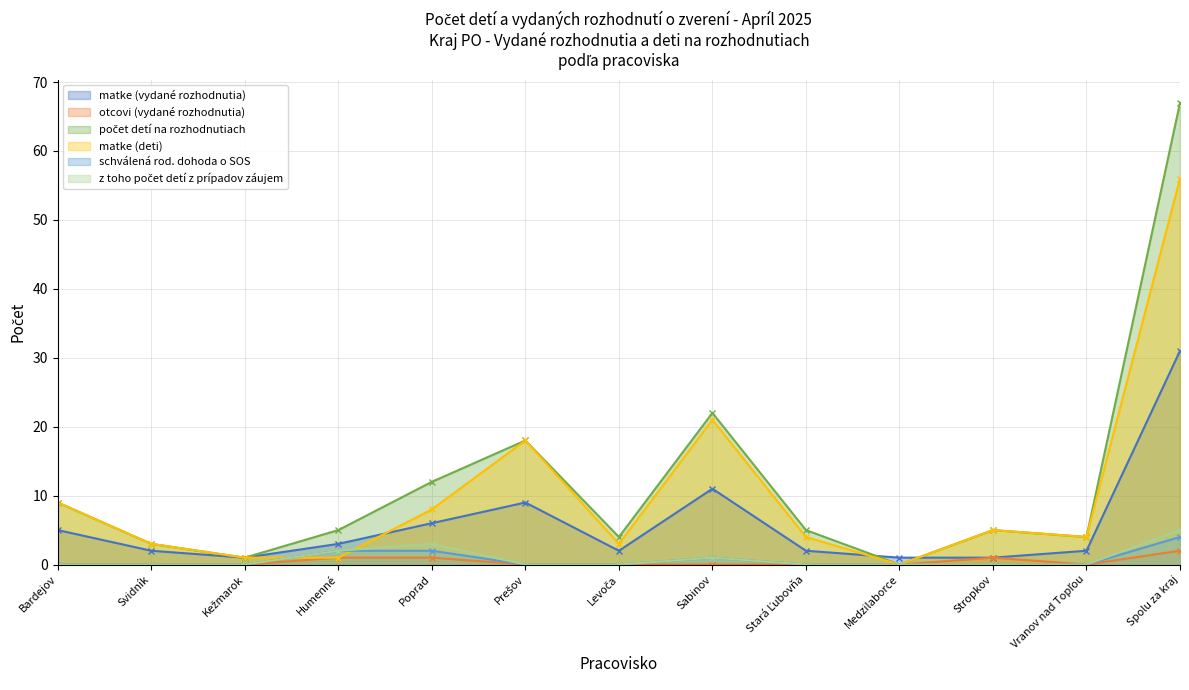

At which category does the chart reach its peak across all series?

Spolu za kraj